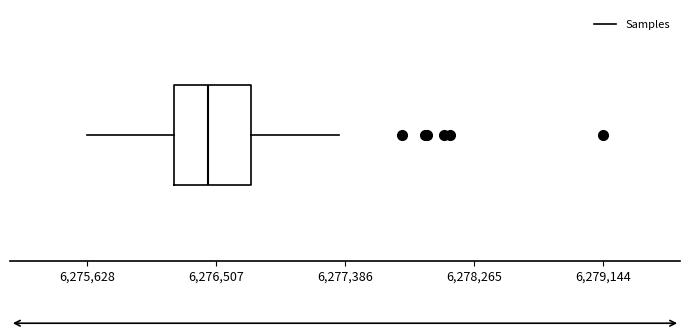

Transcribe this box plot: give where the median line is, the range the box spans, and where the two whiskers end, as read against the x-axis. The values are not printed on the chart, so give them approximately, as read against the axis.

median 6276400, box 6276200 to 6276700, whiskers 6275600 to 6277300